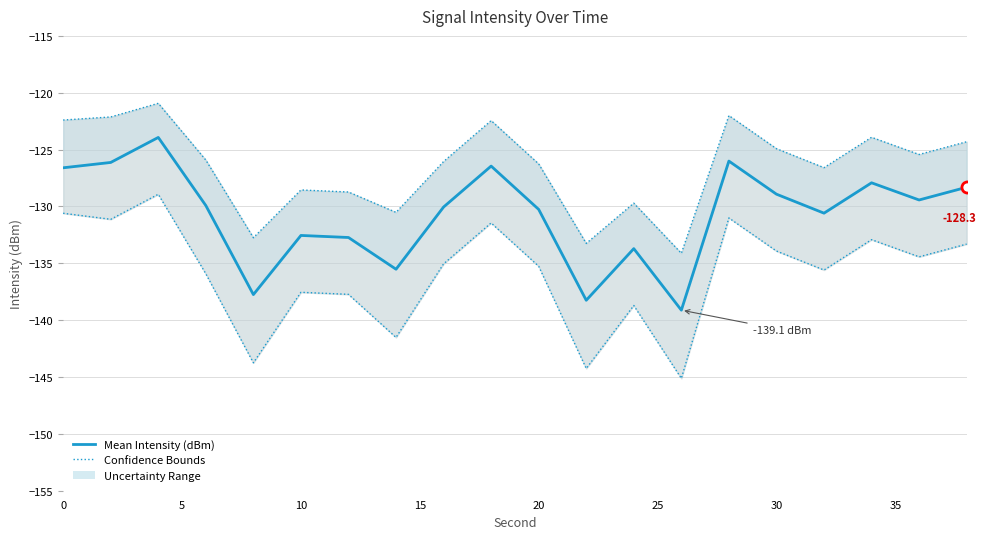

How many series are shown in this chart?

3